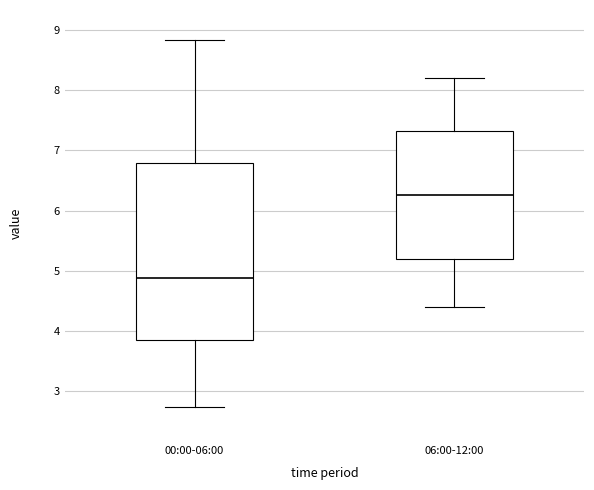

Reading left to right, transcribe this box plot: for each box, give where its median line is, the range the box spans, and where its two whiskers end, as read against the y-axis. The values are not printed on the chart, so give them approximately, as read against the axis.

00:00-06:00: median 4.9, box 3.8 to 6.8, whiskers 2.7 to 8.8
06:00-12:00: median 6.3, box 5.2 to 7.3, whiskers 4.4 to 8.2